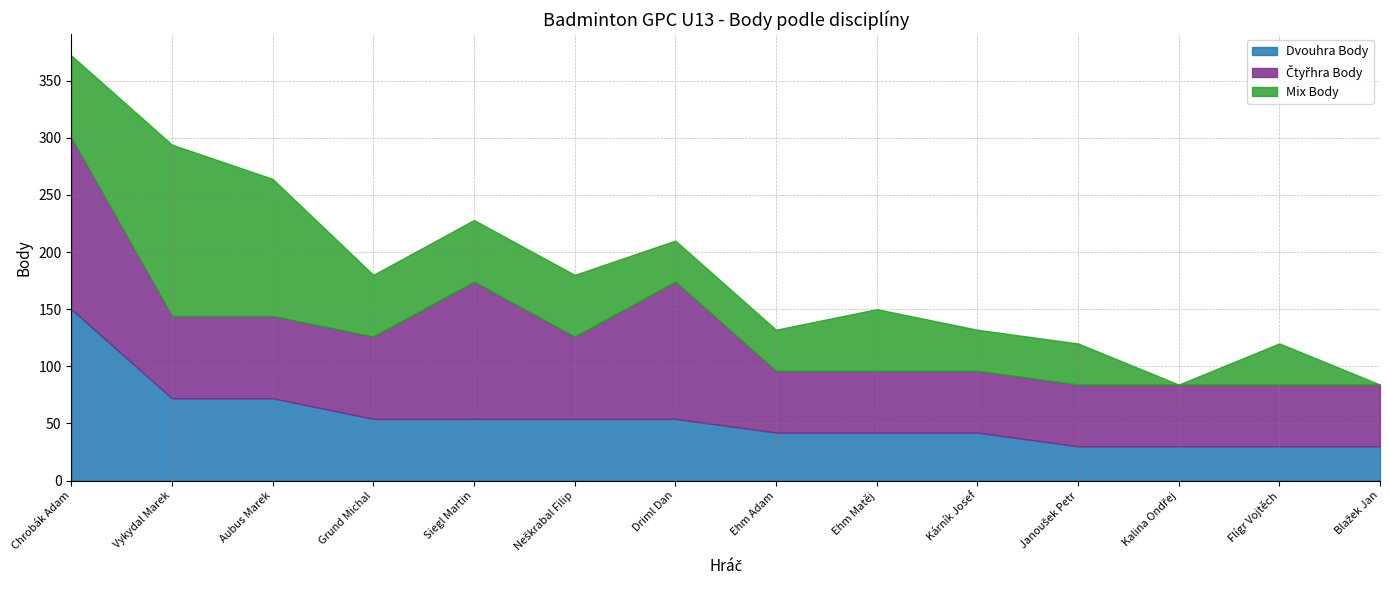

Count the number of categories in the chart.

14